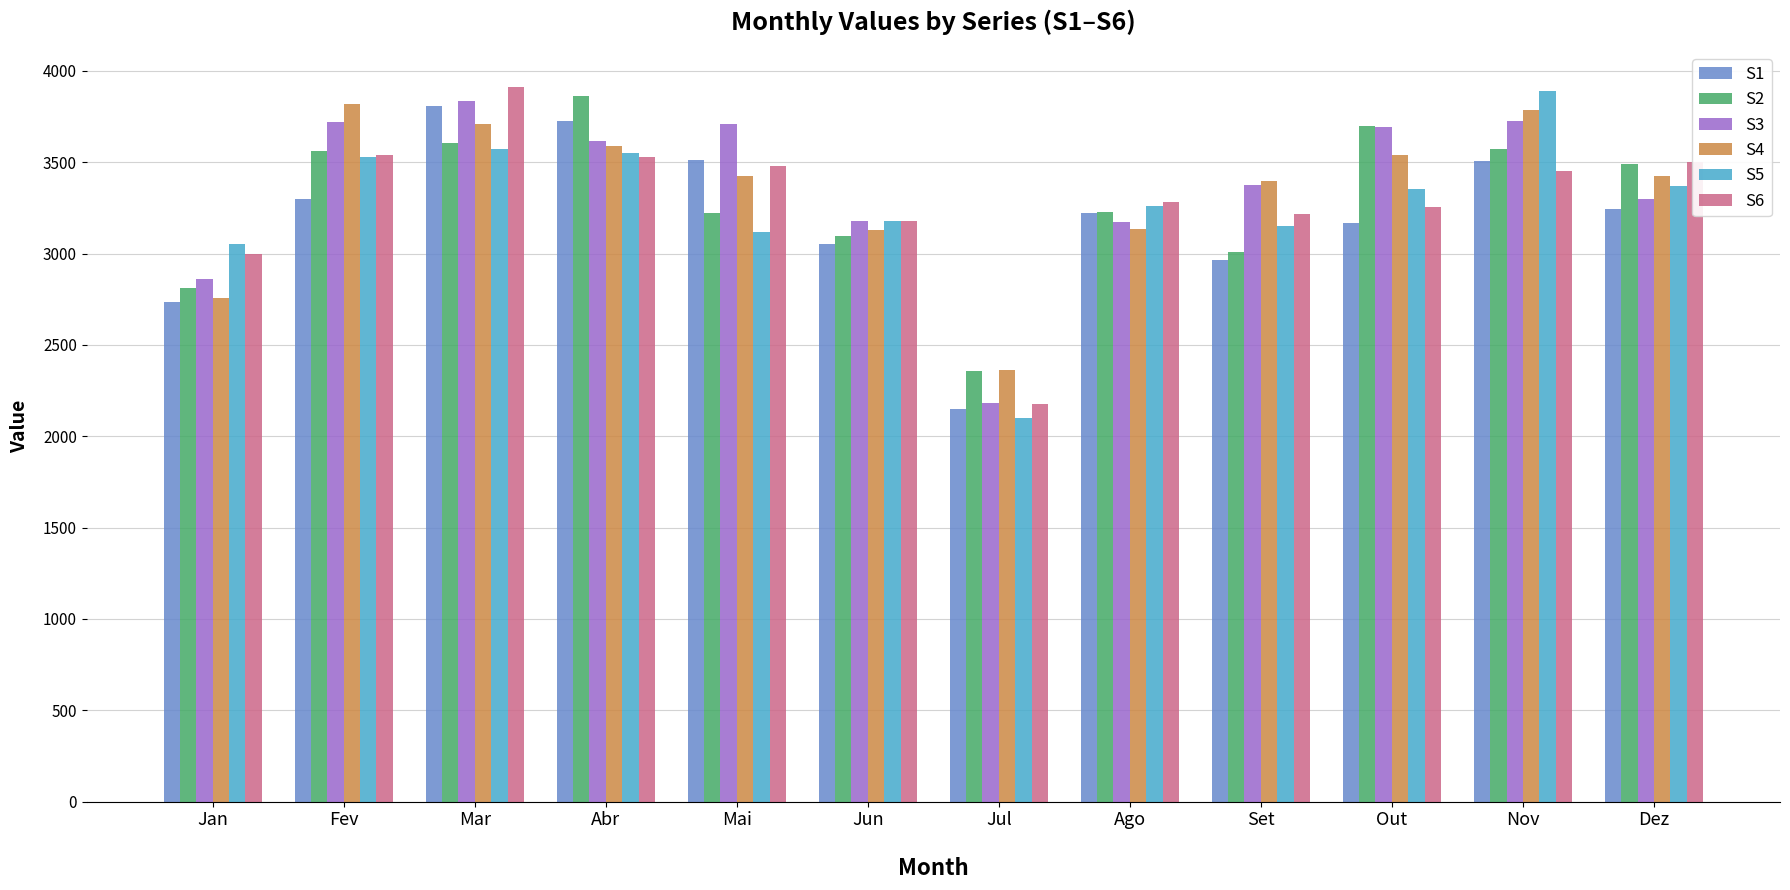

The S1 series shows 3513.3 at Mai. True or false?

True